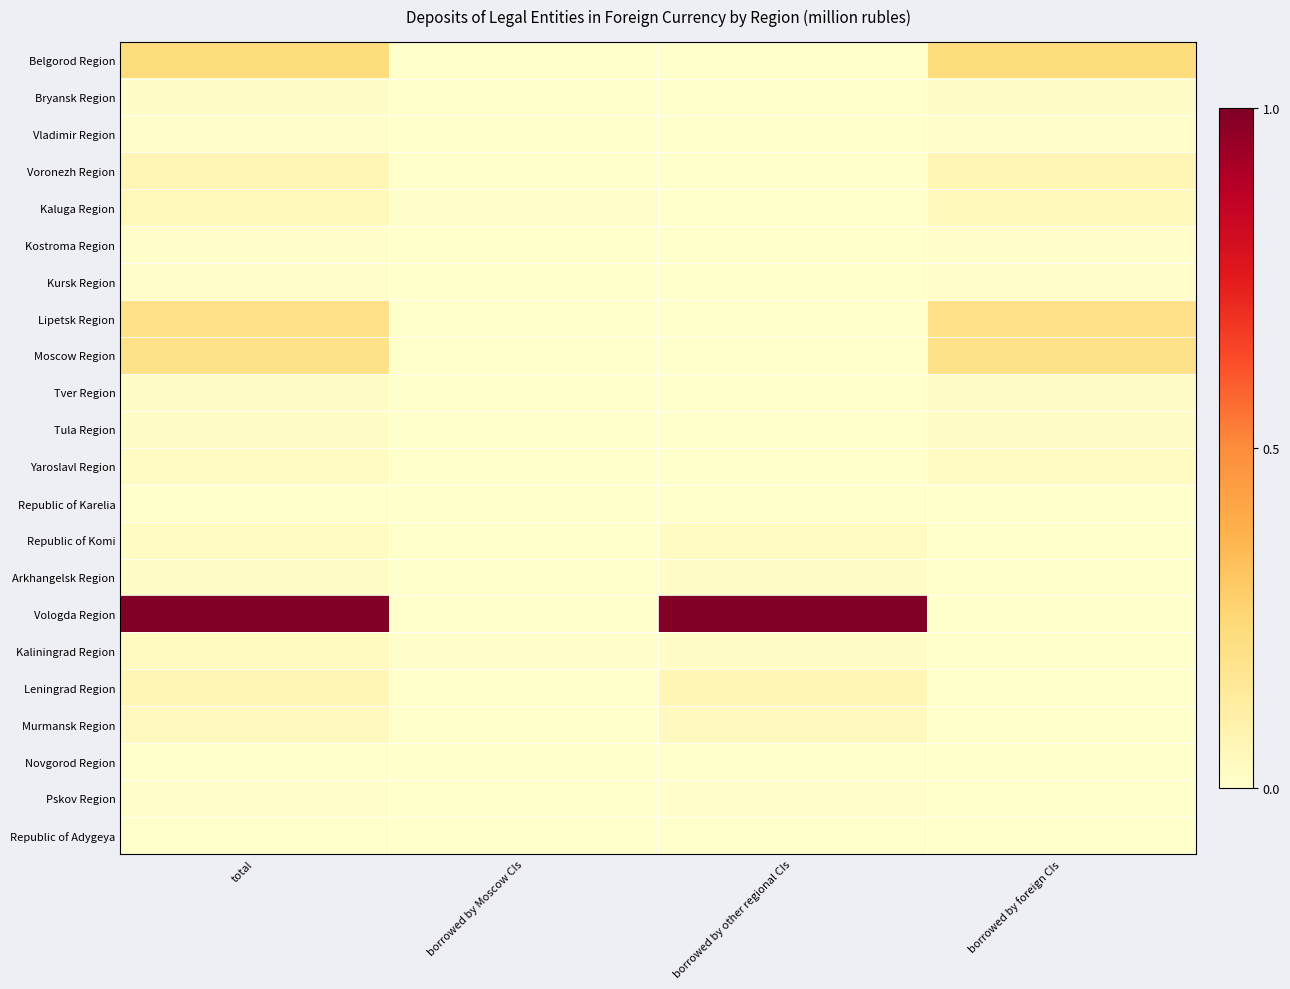

Which label corresponds to the largest value in the chart?

total